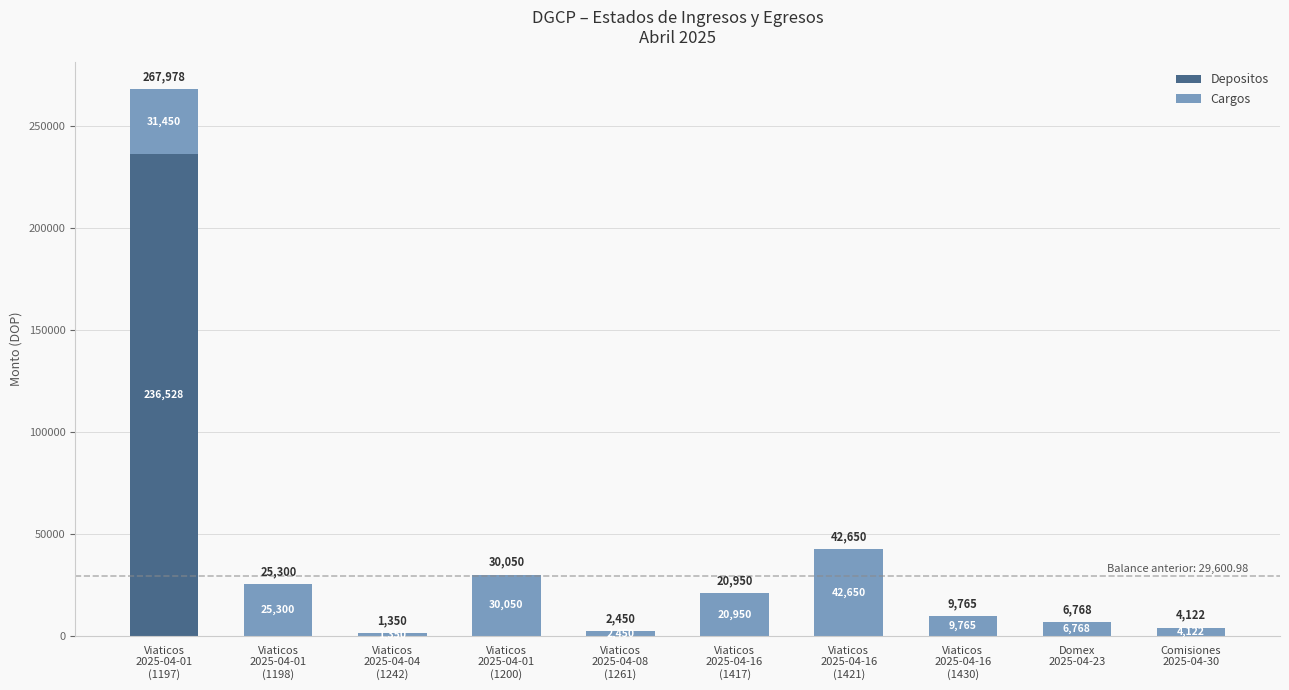

How many values in the Depositos series exceed 0?

1